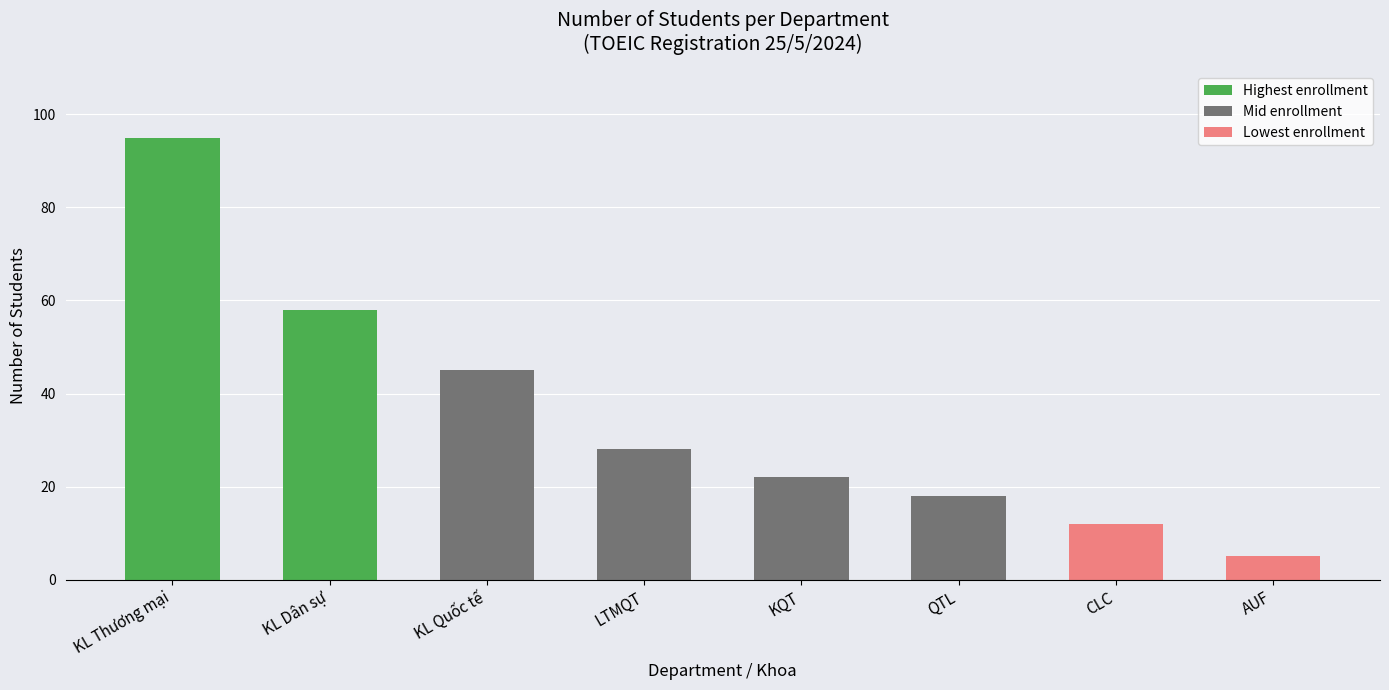

What is the greatest value displayed?

95